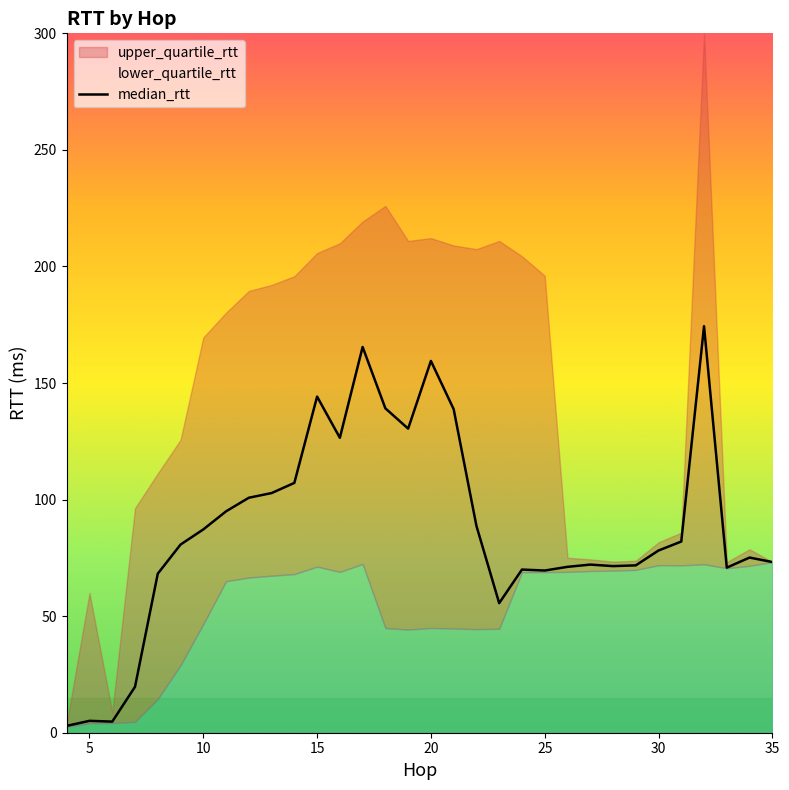

What is the change in value from 15 to 13?

+145.8